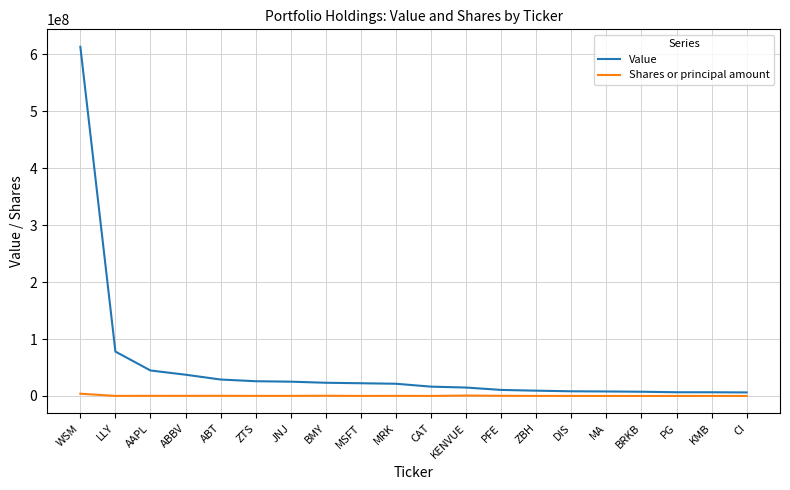

Is the value of Value at KMB greater than the value of Shares or principal amount at MRK?

Yes